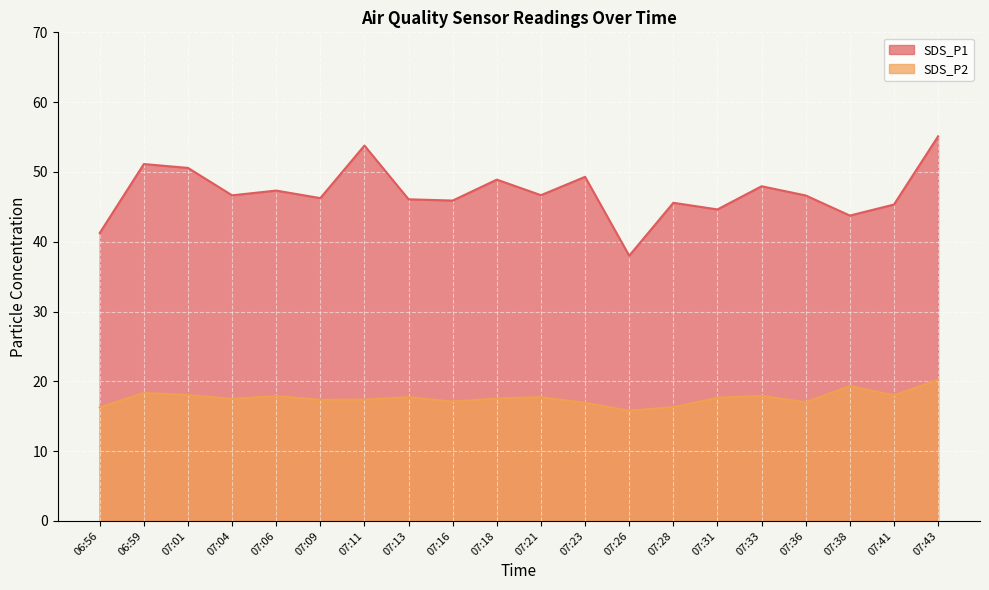

How many data points in SDS_P2 are less than 17?

4